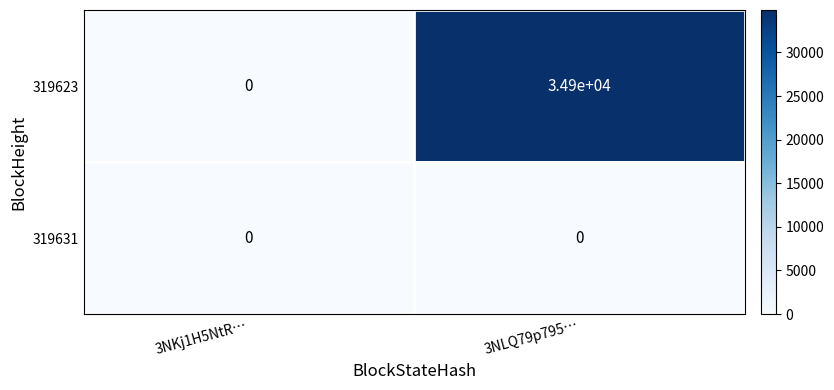

At which label is 319623 closest to 17450?

3NKj1H5NtR…